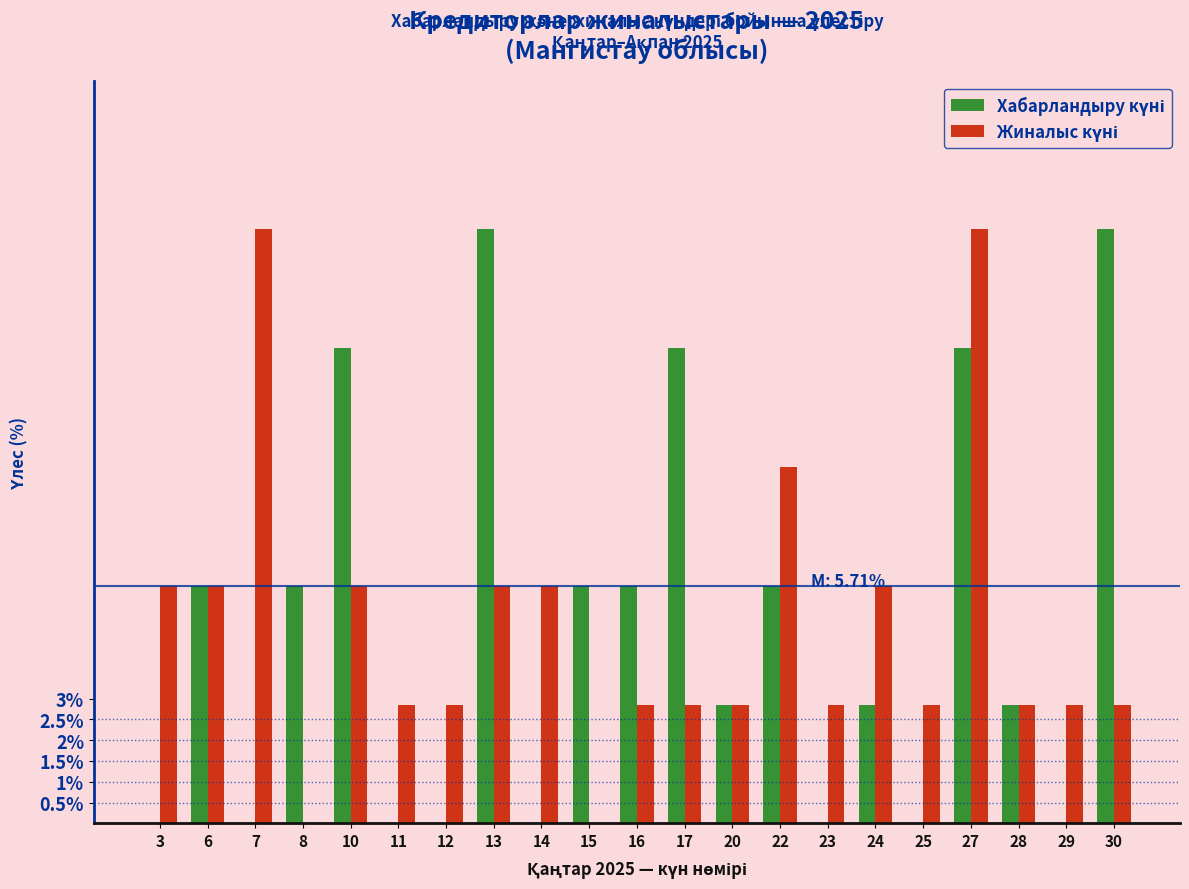

At which category is the sum across all series the highest?

27